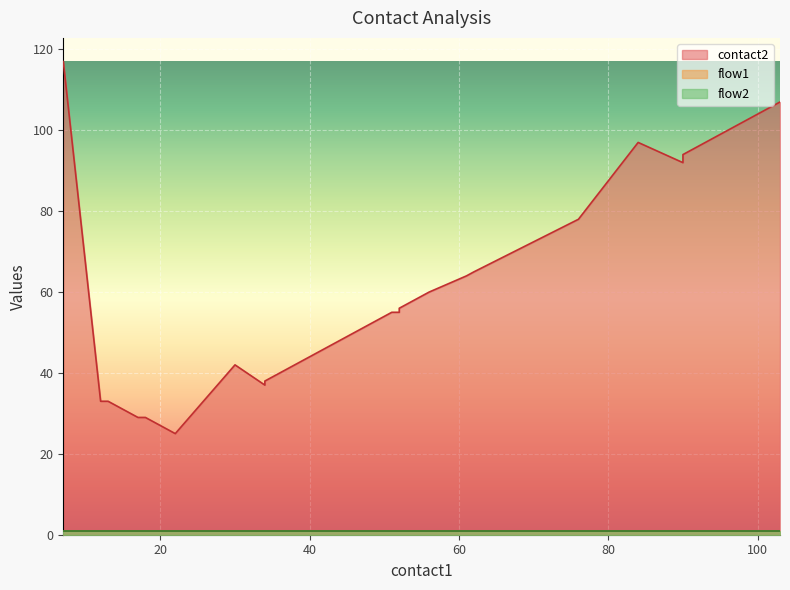

Which series has the largest total across all categories?

contact2